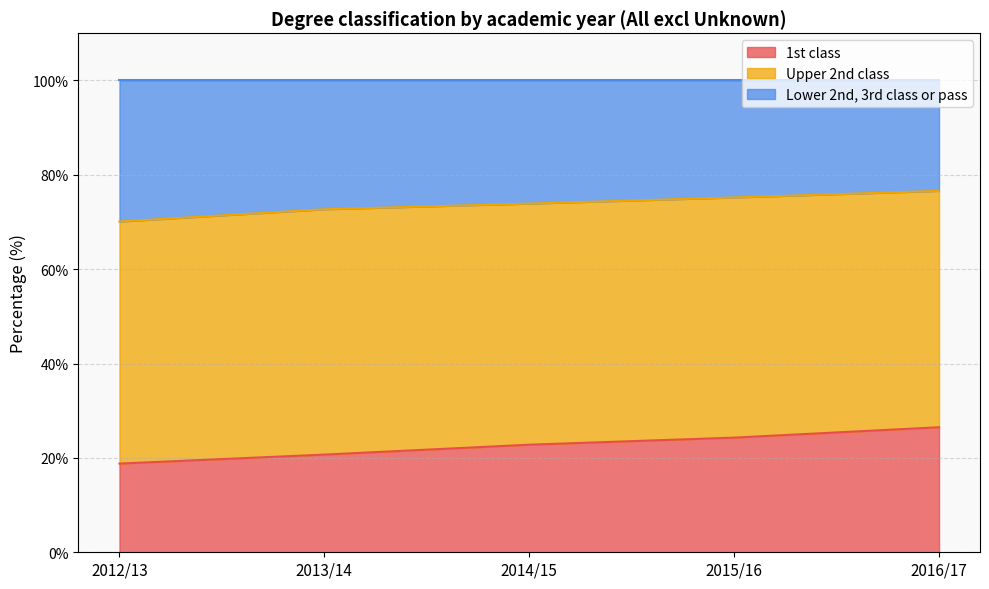

True or false: 1st class and Lower 2nd, 3rd class or pass intersect in this chart.

False